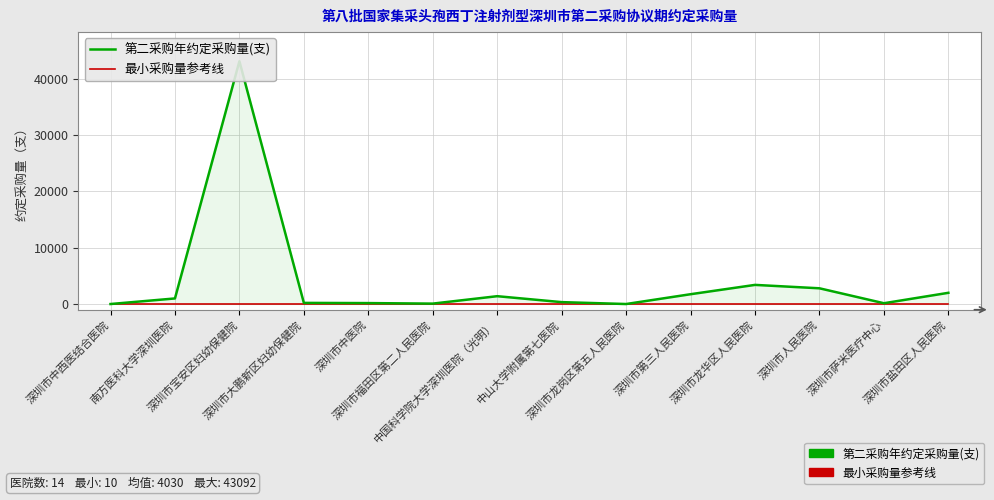

At which category is the sum across all series the highest?

深圳市宝安区妇幼保健院